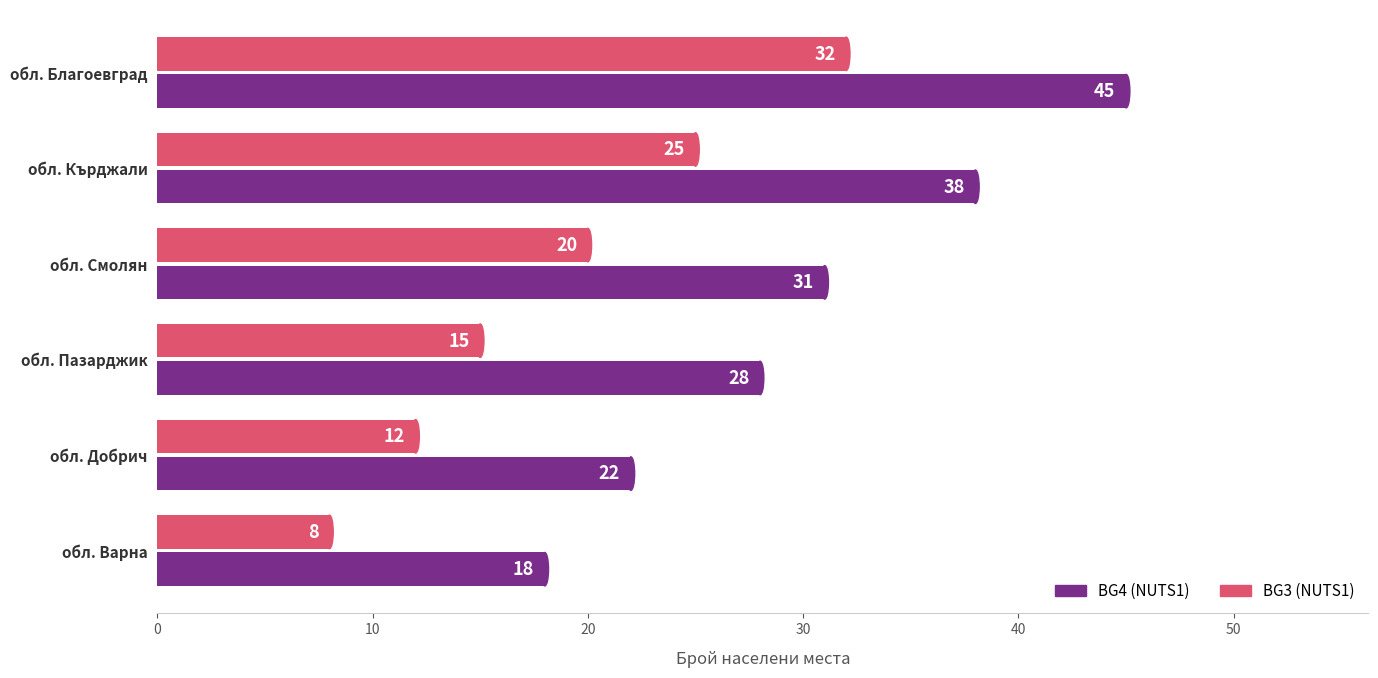

List the labels in order of BG4 (NUTS1) value, smallest first.

обл. Варна, обл. Добрич, обл. Пазарджик, обл. Смолян, обл. Кърджали, обл. Благоевград